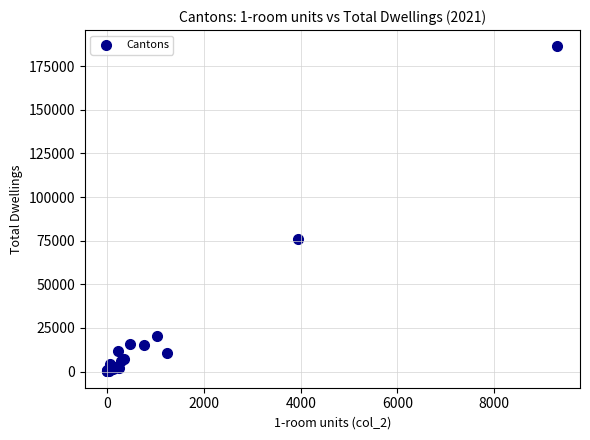

What Y value in the scatter plot is closest to 93207?

75962